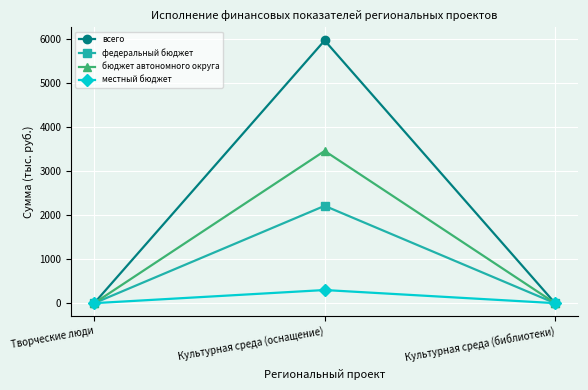

Reading left to right, transcribe all the data shown in this chart.

всего: Творческие люди=0.0	Культурная среда (оснащение)=5968.8	Культурная среда (библиотеки)=0.0
федеральный бюджет: Творческие люди=0.0	Культурная среда (оснащение)=2211.5	Культурная среда (библиотеки)=0.0
бюджет автономного округа: Творческие люди=0.0	Культурная среда (оснащение)=3458.9	Культурная среда (библиотеки)=0.0
местный бюджет: Творческие люди=0.0	Культурная среда (оснащение)=298.4	Культурная среда (библиотеки)=0.0